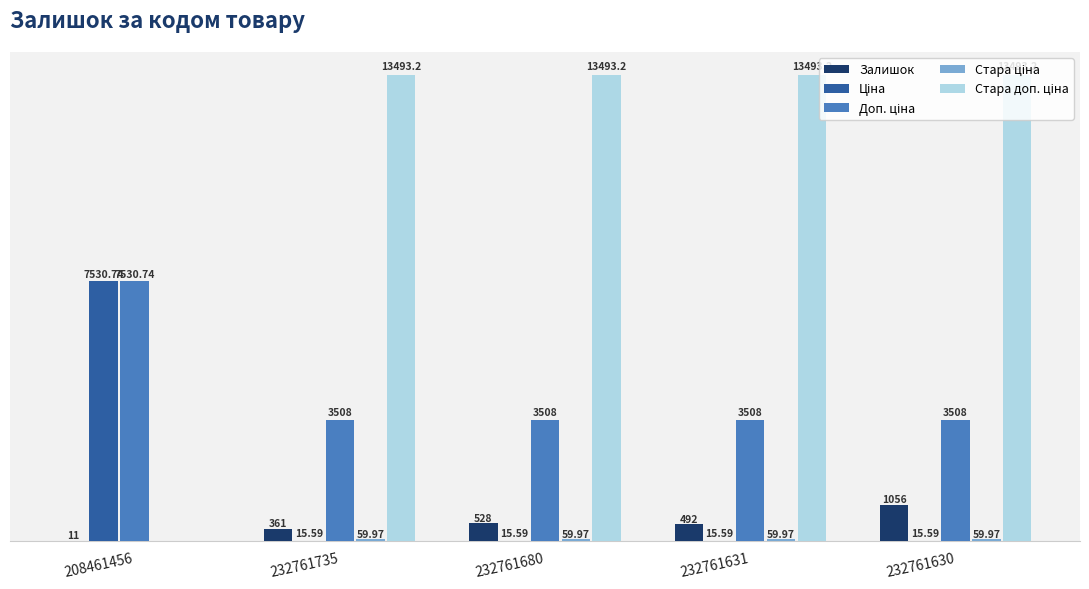

Are the bars grouped side by side (vs. stacked)?

Yes